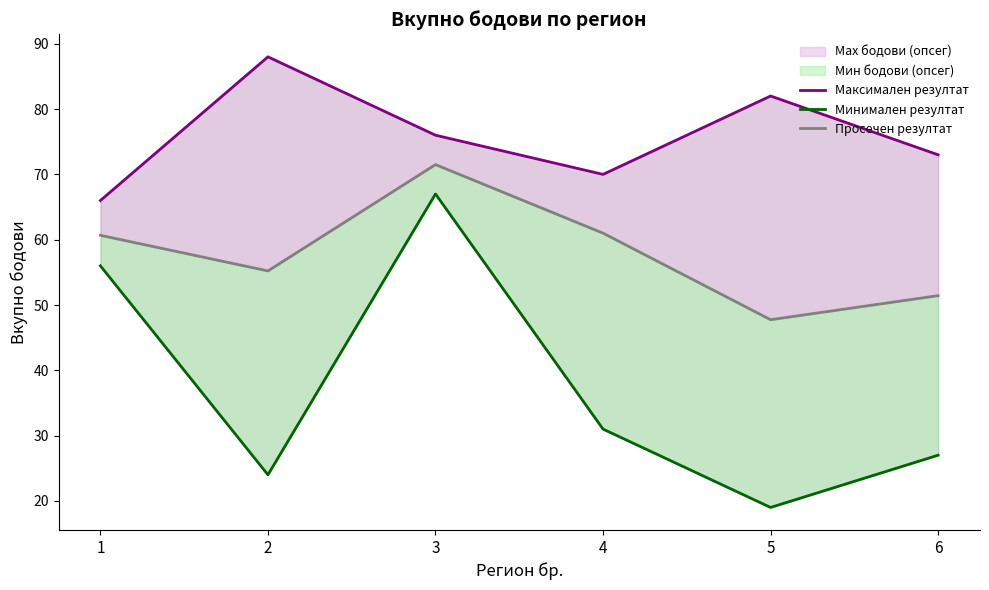

Reading left to right, what are all the values shown in this chart?

Максимален резултат: 66.0	88.0	76.0	70.0	82.0	73.0
Минимален резултат: 56.0	24.0	67.0	31.0	19.0	27.0
Просечен резултат: 60.7	55.2	71.5	61.0	47.8	51.4